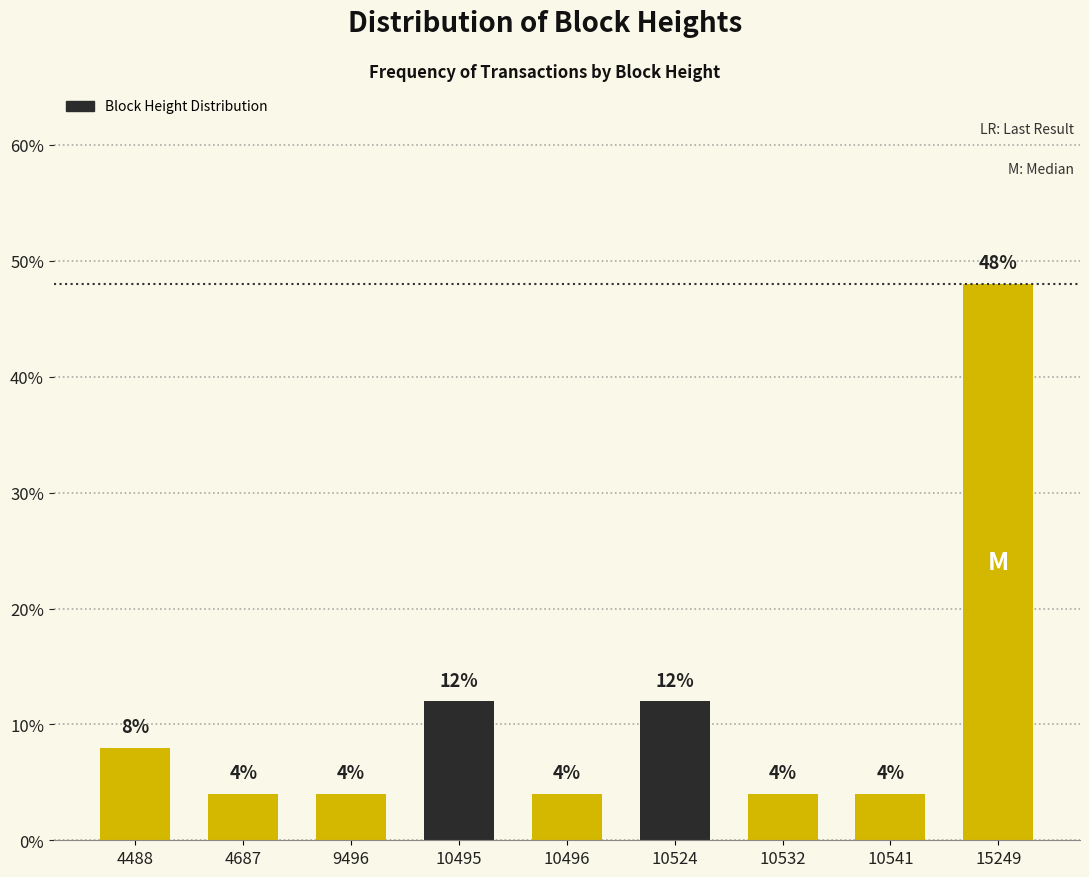

Reading left to right, what are all the values shown in this chart?

4488=8	4687=4	9496=4	10495=12	10496=4	10524=12	10532=4	10541=4	15249=48